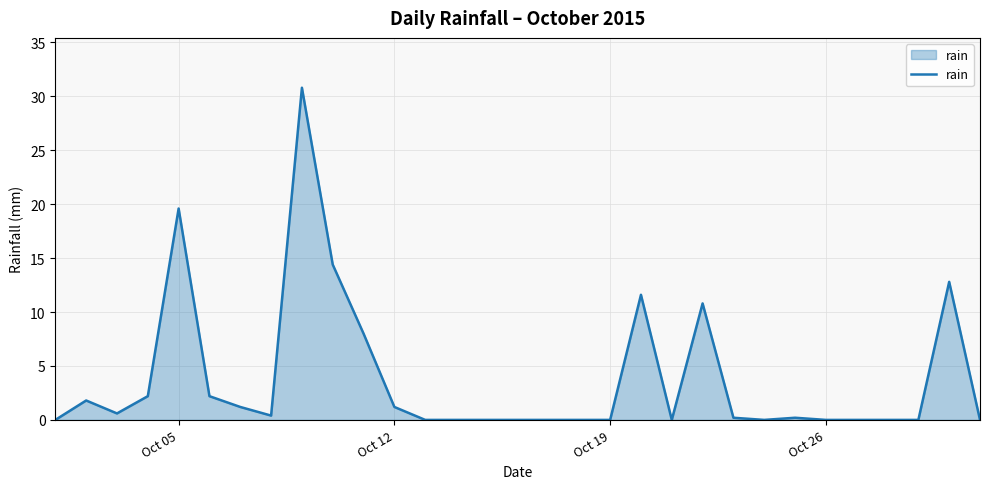

What is the difference between the maximum and minimum values?

30.8